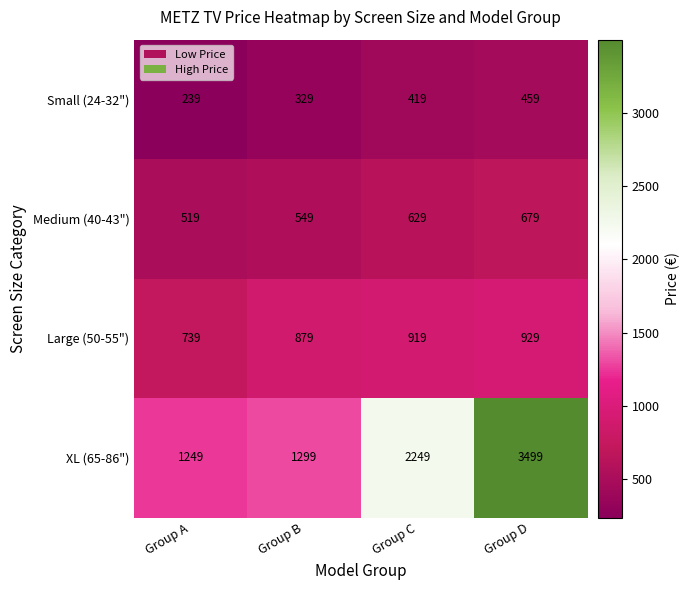

Which series has the largest total across all categories?

XL (65-86")